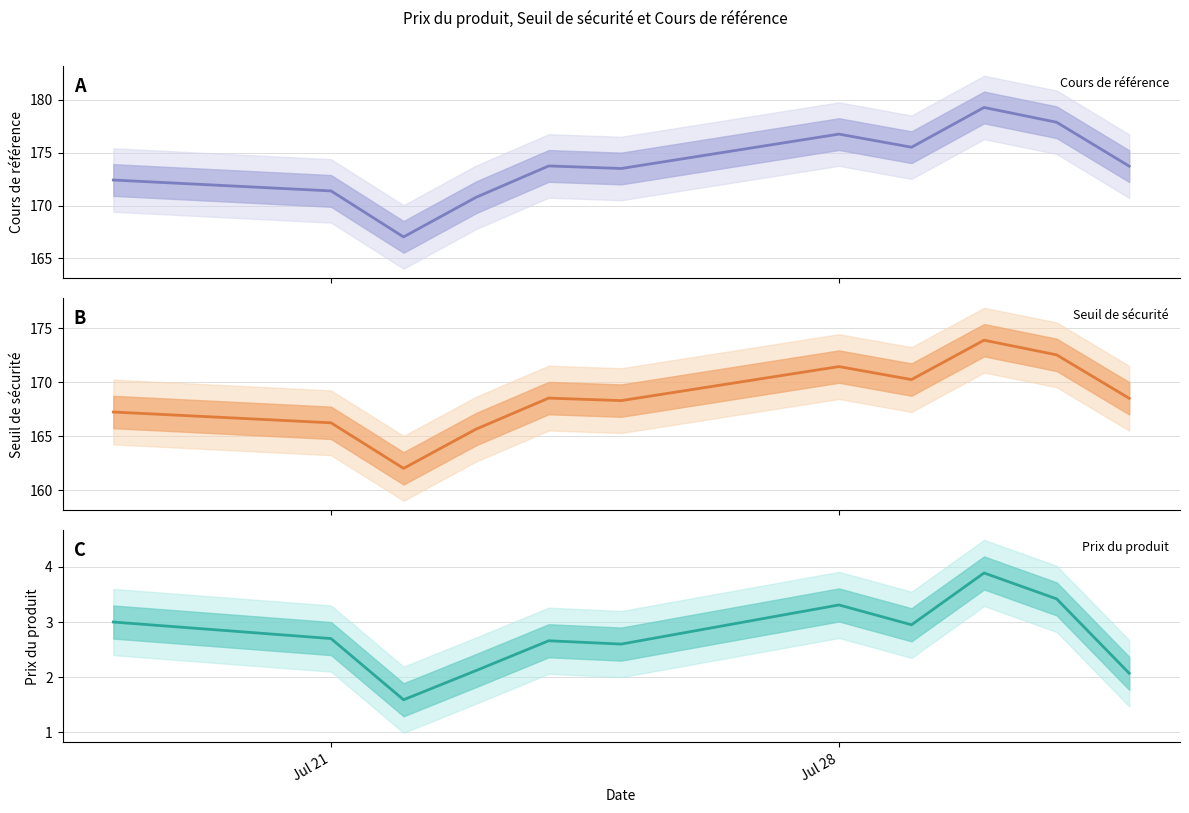

The value of Prix du produit at 2025-07-31 is 2.1. True or false?

False